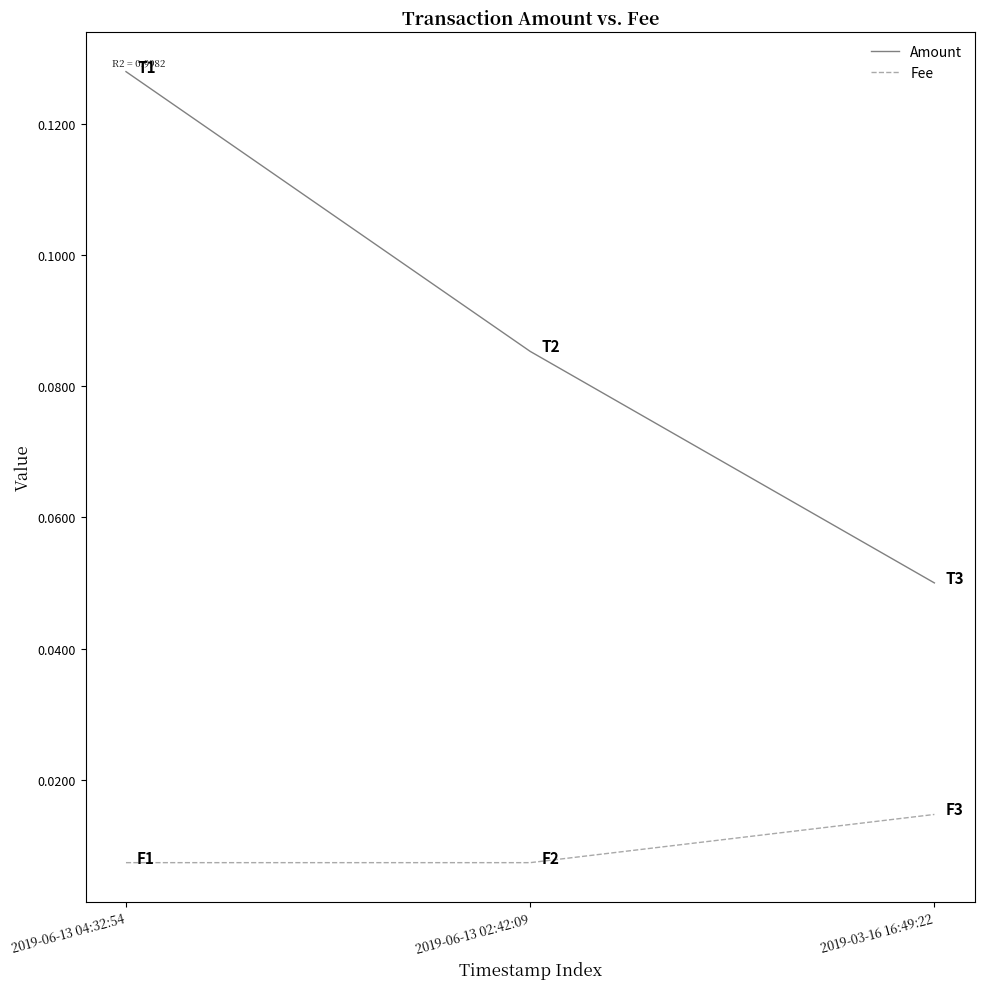

How many distinct data groups are displayed?

2